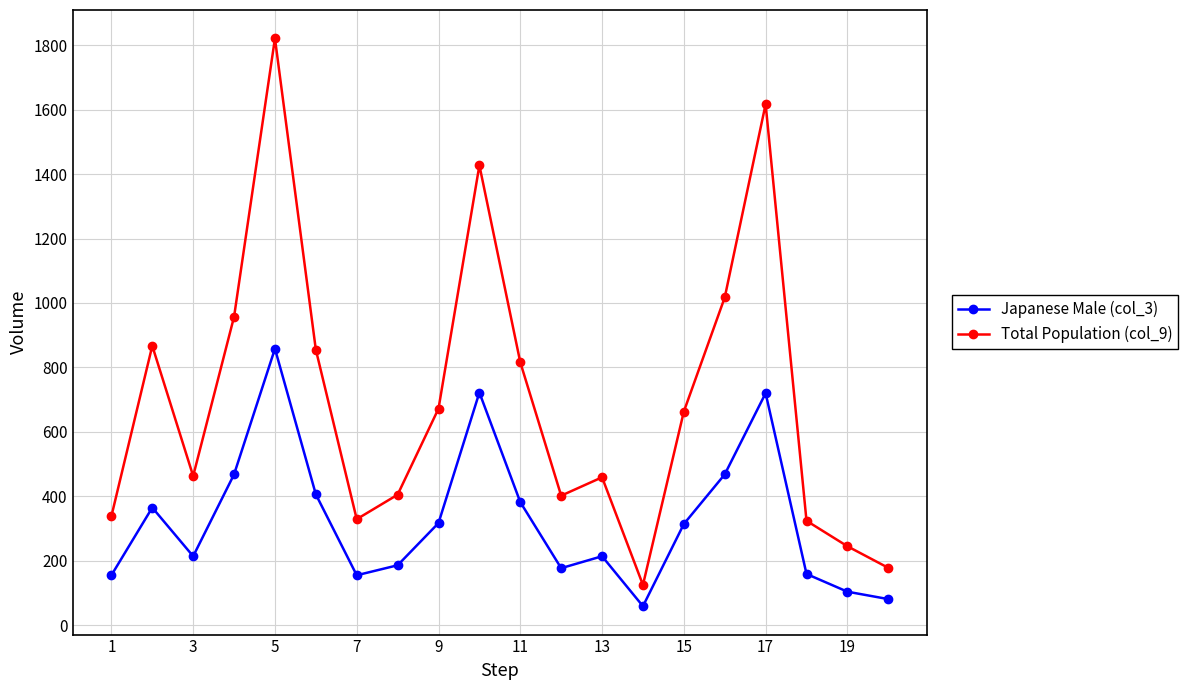

True or false: Total Population (col_9) and Japanese Male (col_3) cross at least once.

False